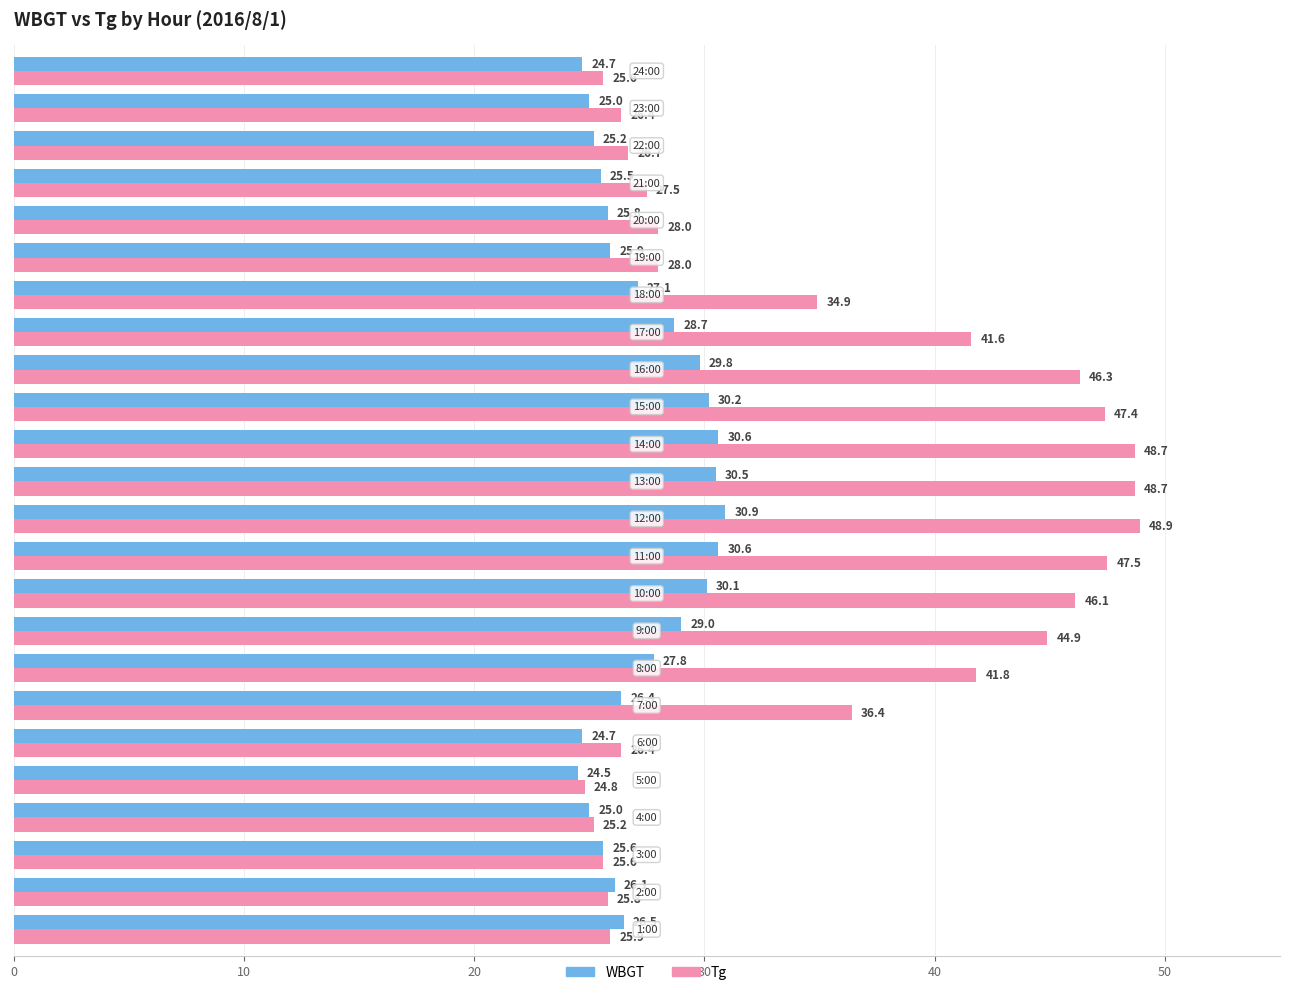

What is the sum of all WBGT values?

656.2